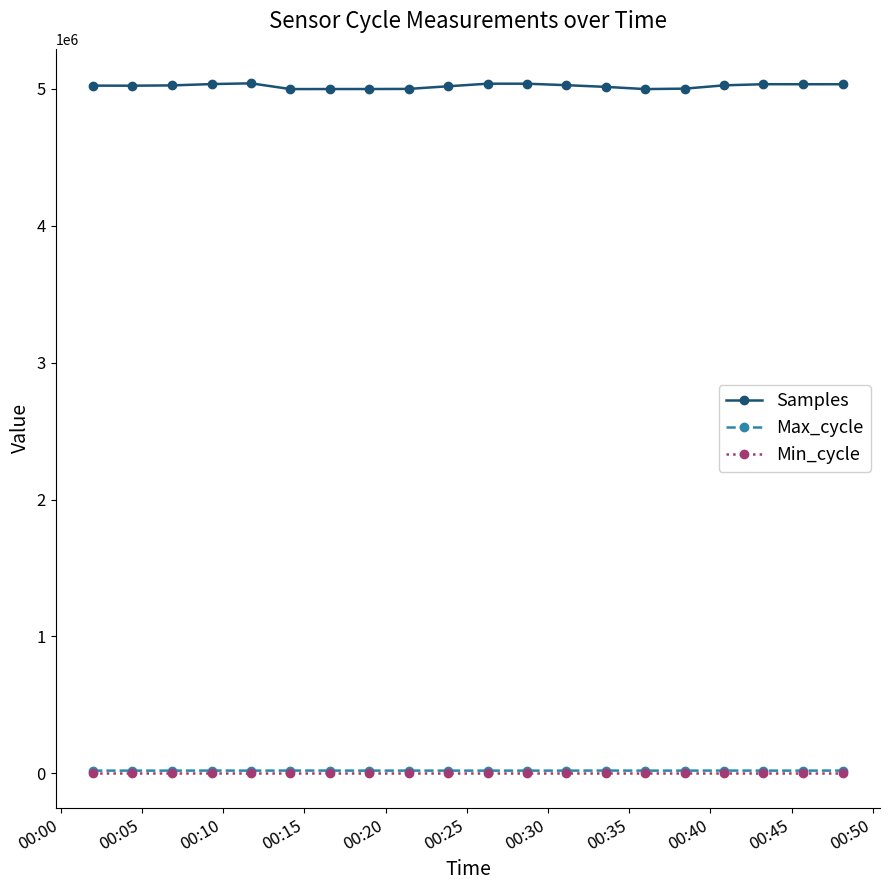

True or false: Samples has more than 2 points higher than both neighbors.

True